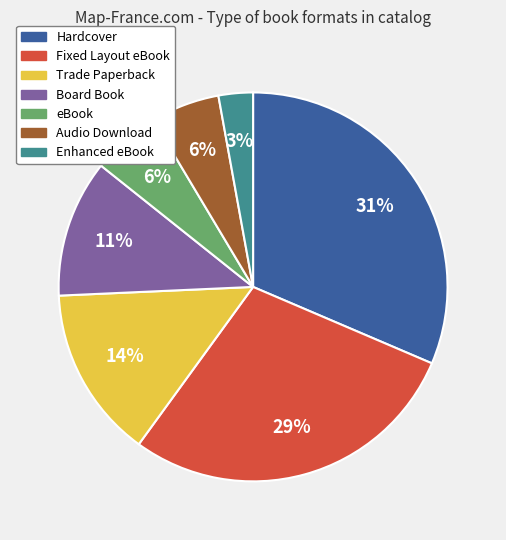

To the nearest percent, what is the average slice percentage?

14%